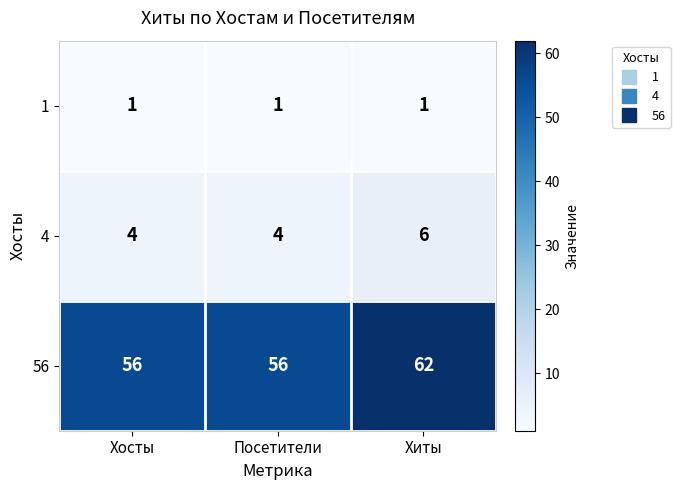

Is it true that 56 equals 62 at Хиты?

True